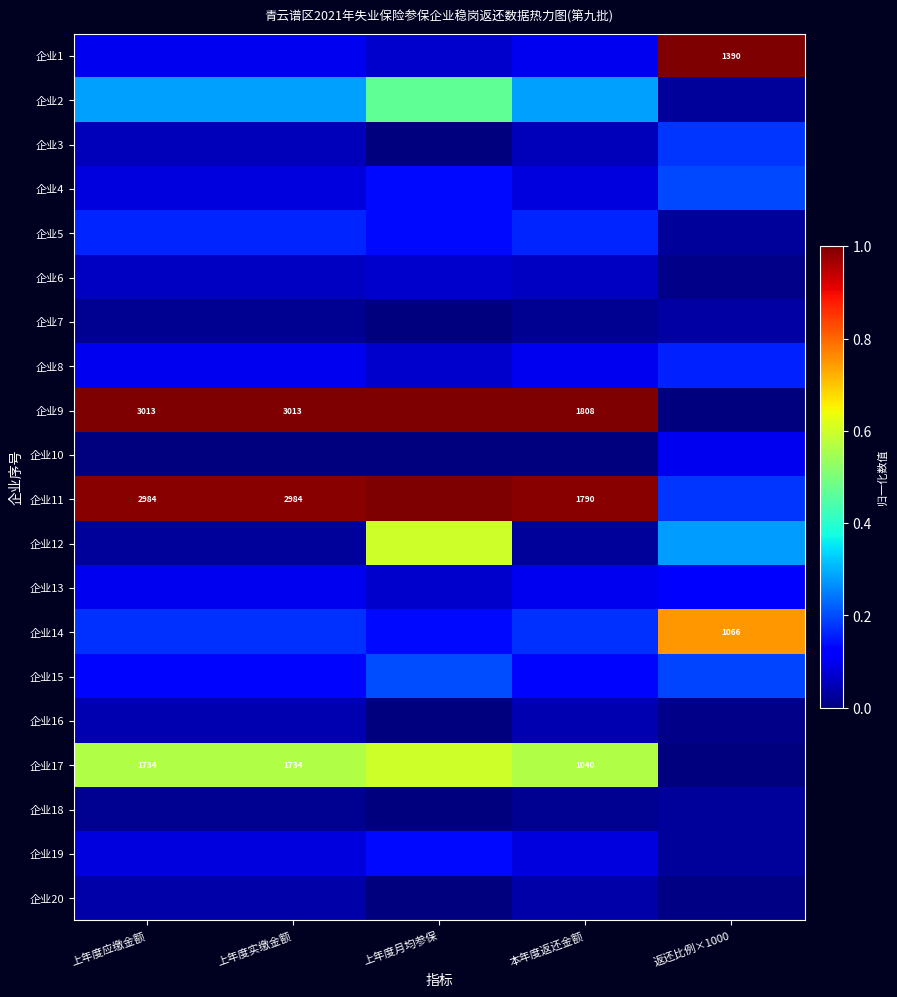

What is the difference between the second highest and minimum values in the 企业19 series?

0.1